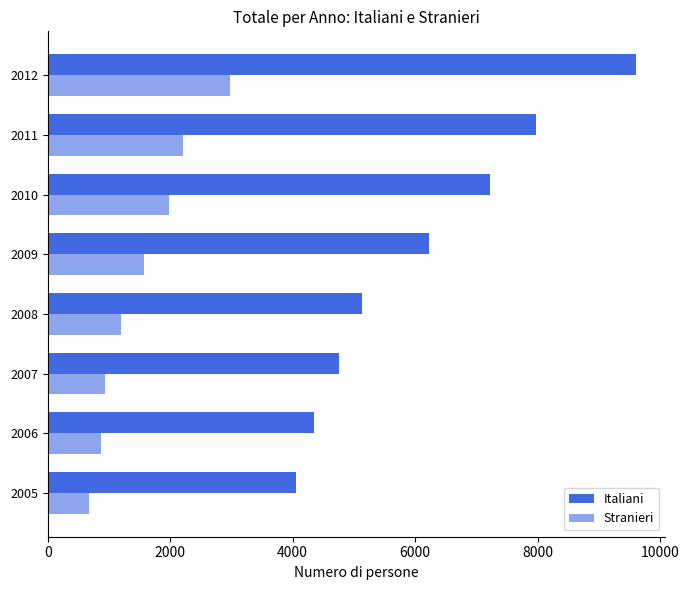

What is the difference between the maximum and minimum values in the Italiani series?

5548